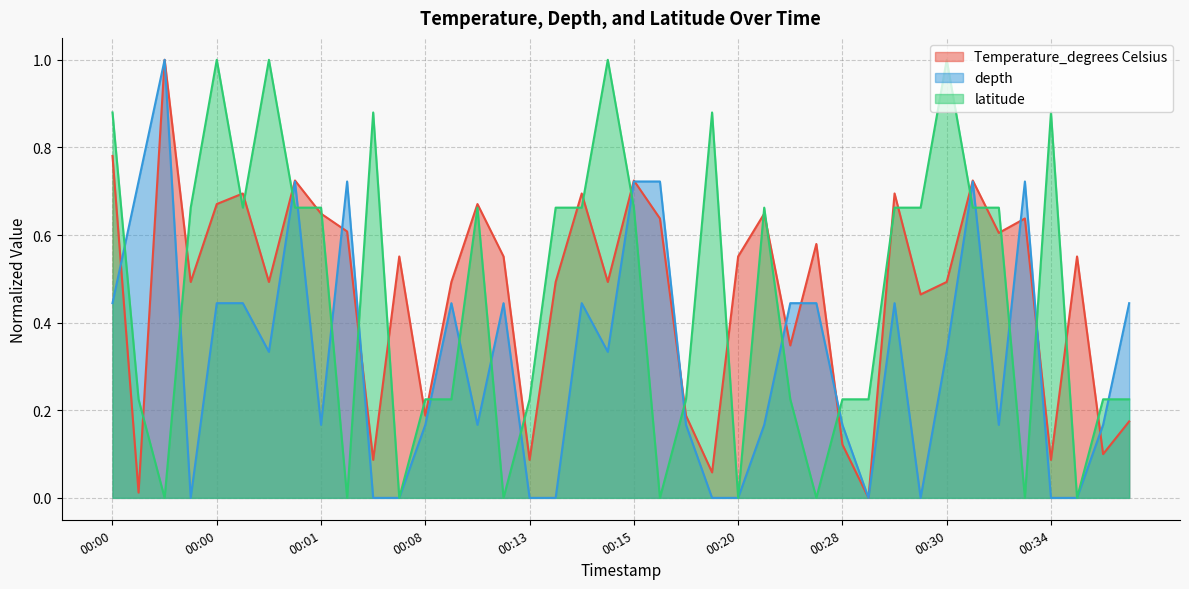

Is the value of Temperature_degrees Celsius at 2021-02-09T00:08:50 greater than the value of latitude at 2021-02-09T00:00:15?

No